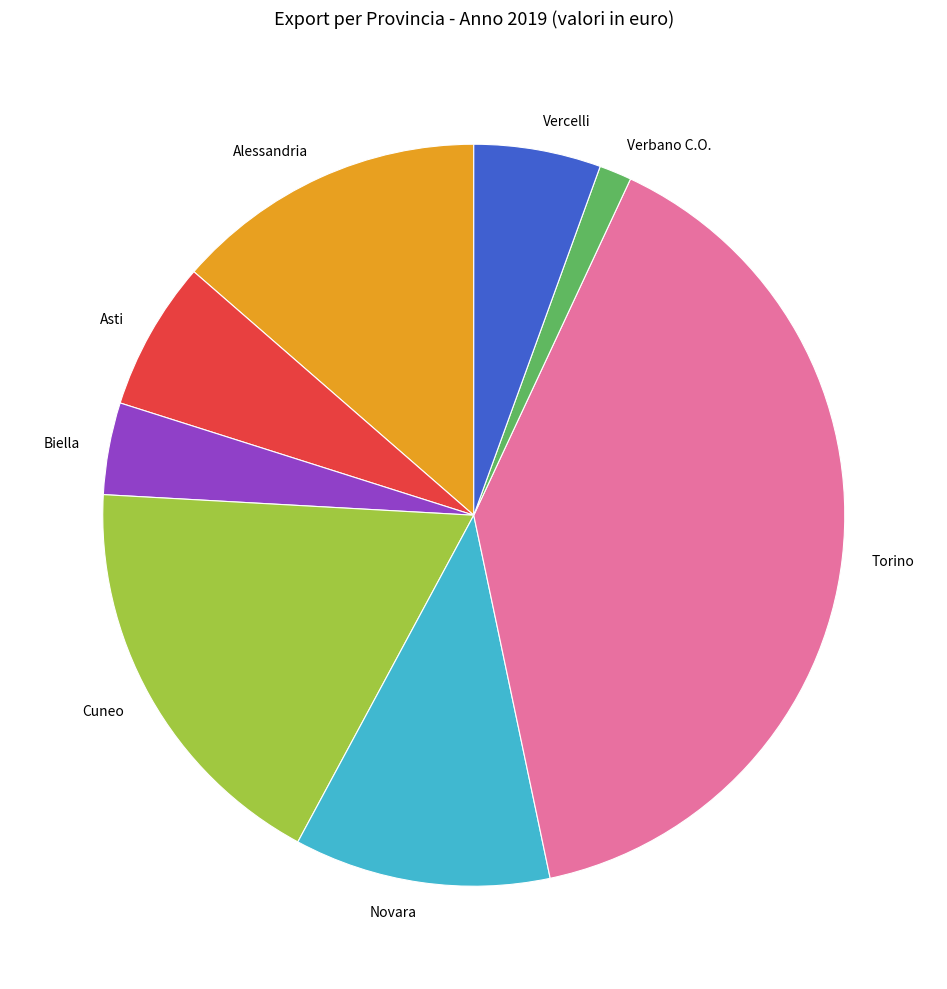

Does Torino account for over 50% of the chart?

No